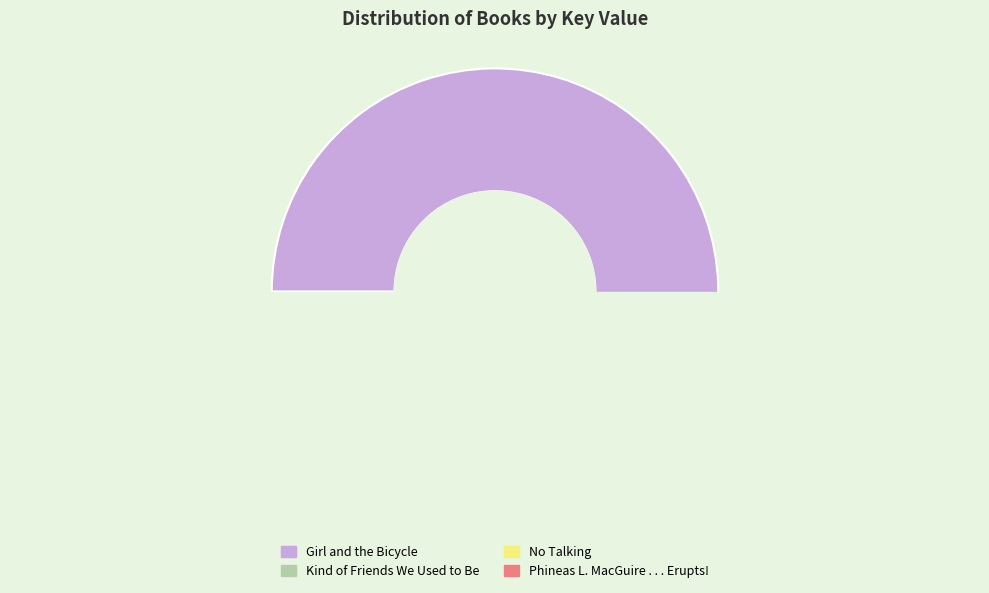

To the nearest percent, what portion does Phineas L. MacGuire . . . Erupts! represent?

6%